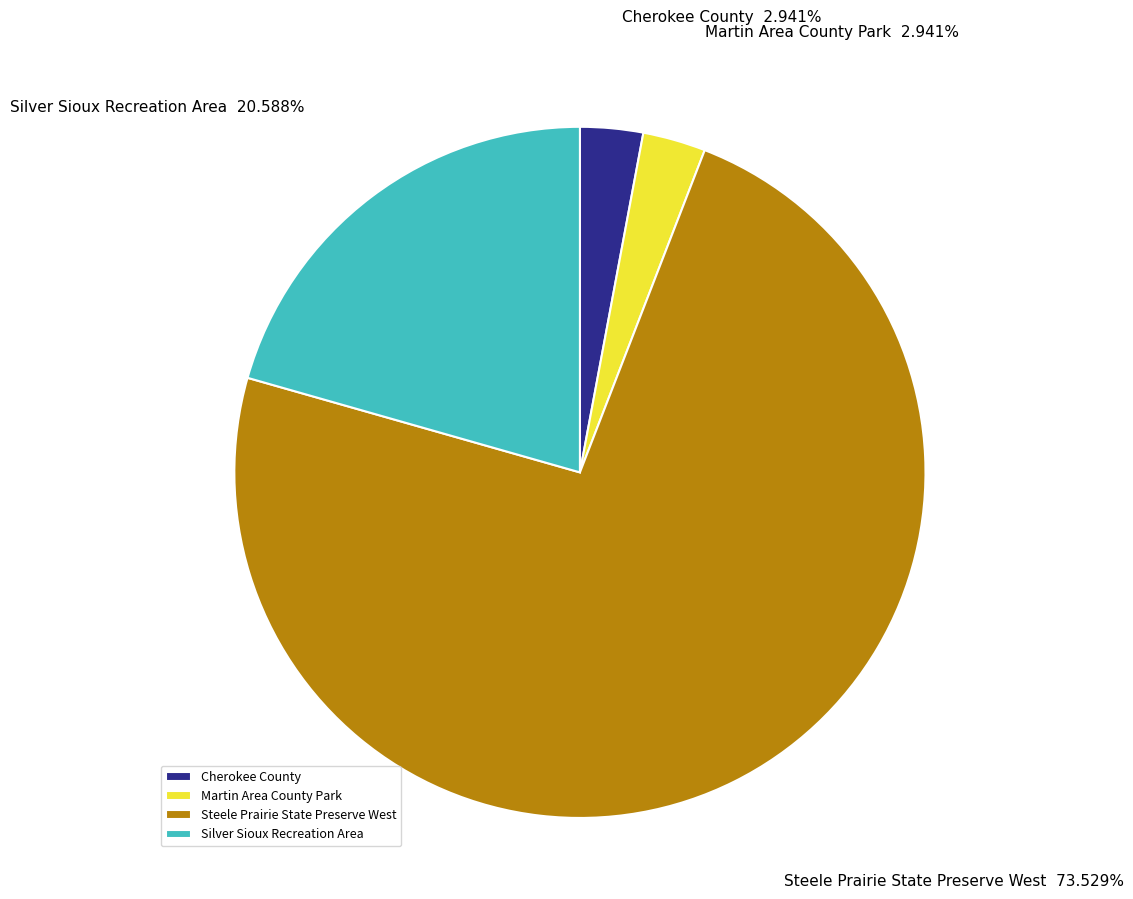

Count the number of slices in the pie.

4